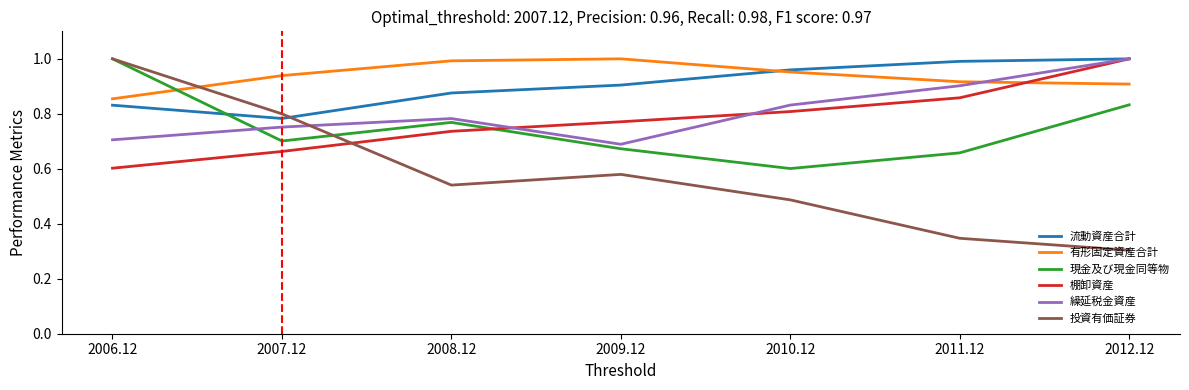

Which series changed the most between 2006.12 and 2010.12?

投資有価証券